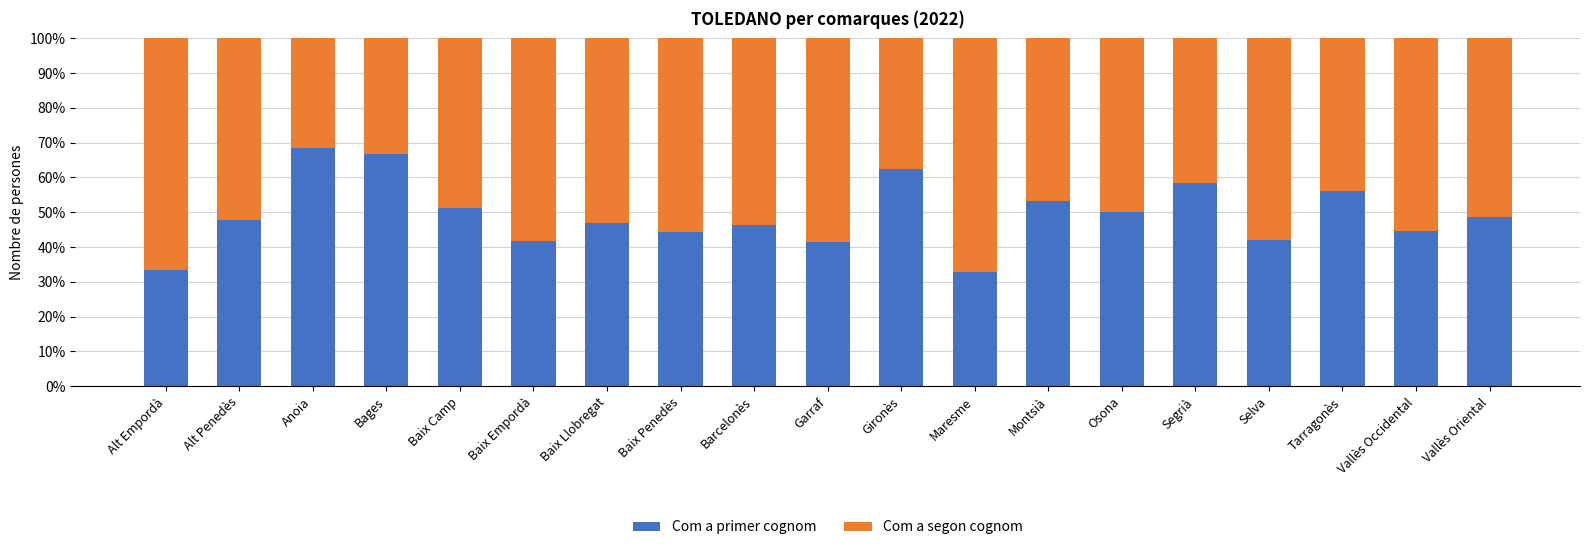

What is the maximum value for Com a primer cognom?

68.6